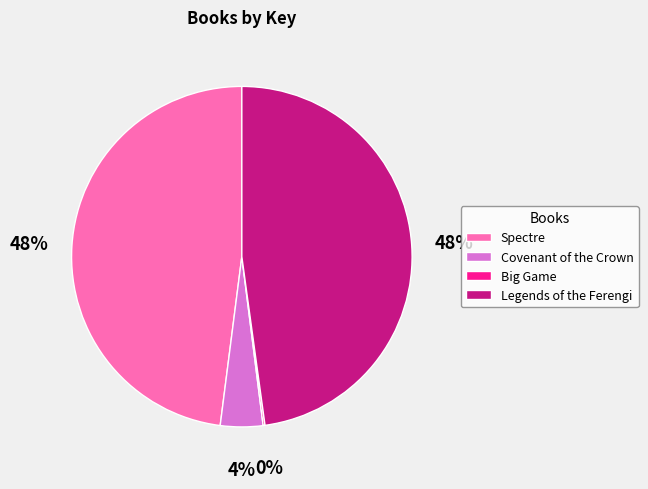

Does Covenant of the Crown represent more than half of the total?

No